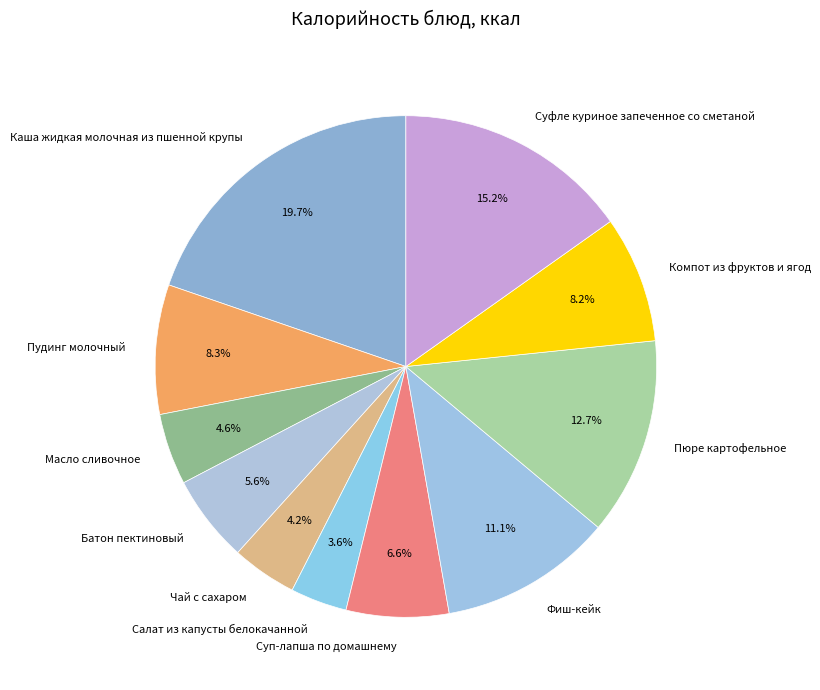

The Суфле куриное запеченное со сметаной slice represents 2% of the pie. True or false?

False